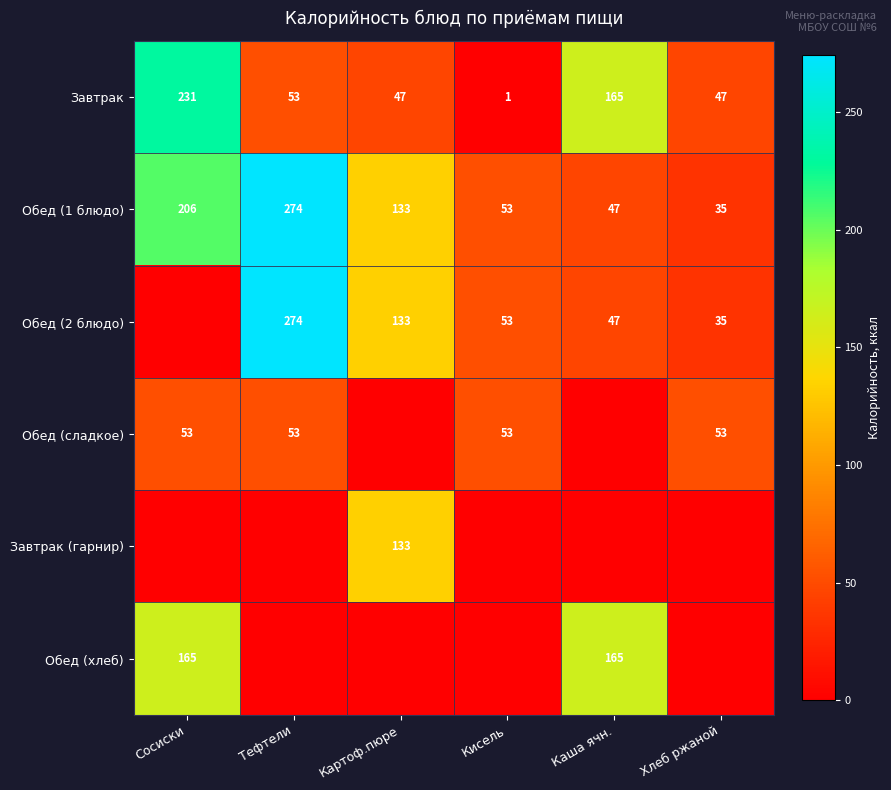

What is the difference between the Обед (2 блюдо) values at Картоф.пюре and Тефтели?

141